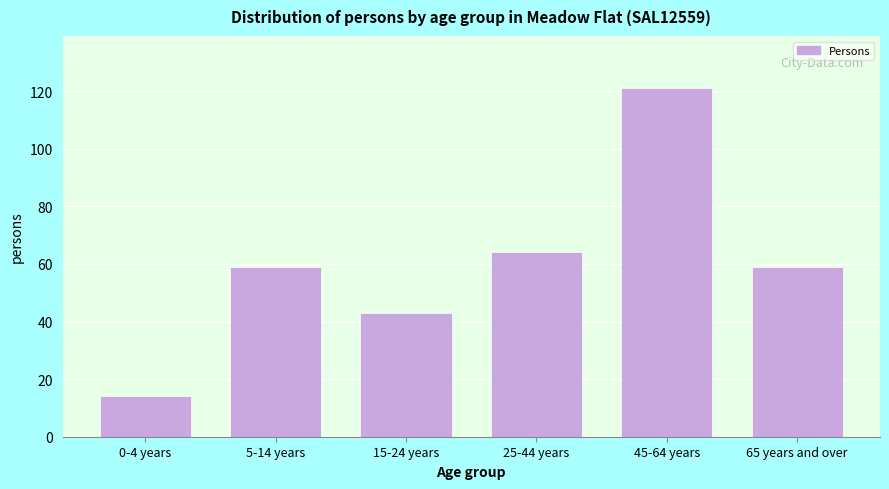

Reading left to right, list all the values displayed in this chart.

0-4 years=14	5-14 years=59	15-24 years=43	25-44 years=64	45-64 years=121	65 years and over=59